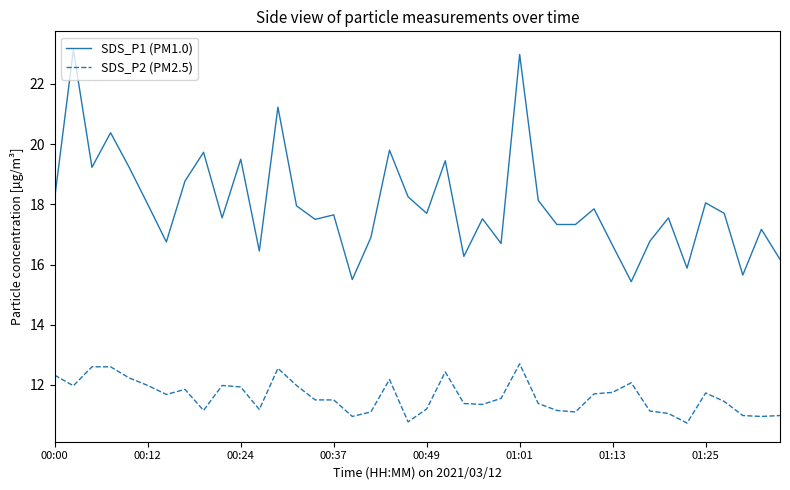

True or false: SDS_P1 (PM1.0) and SDS_P2 (PM2.5) intersect in this chart.

False